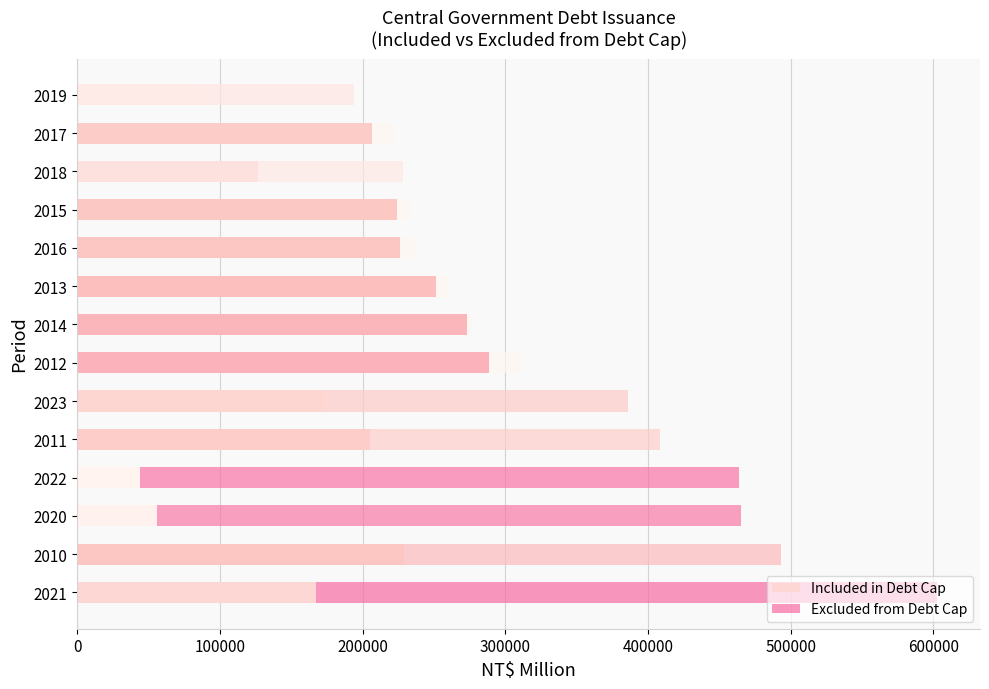

How many series are shown in this chart?

2